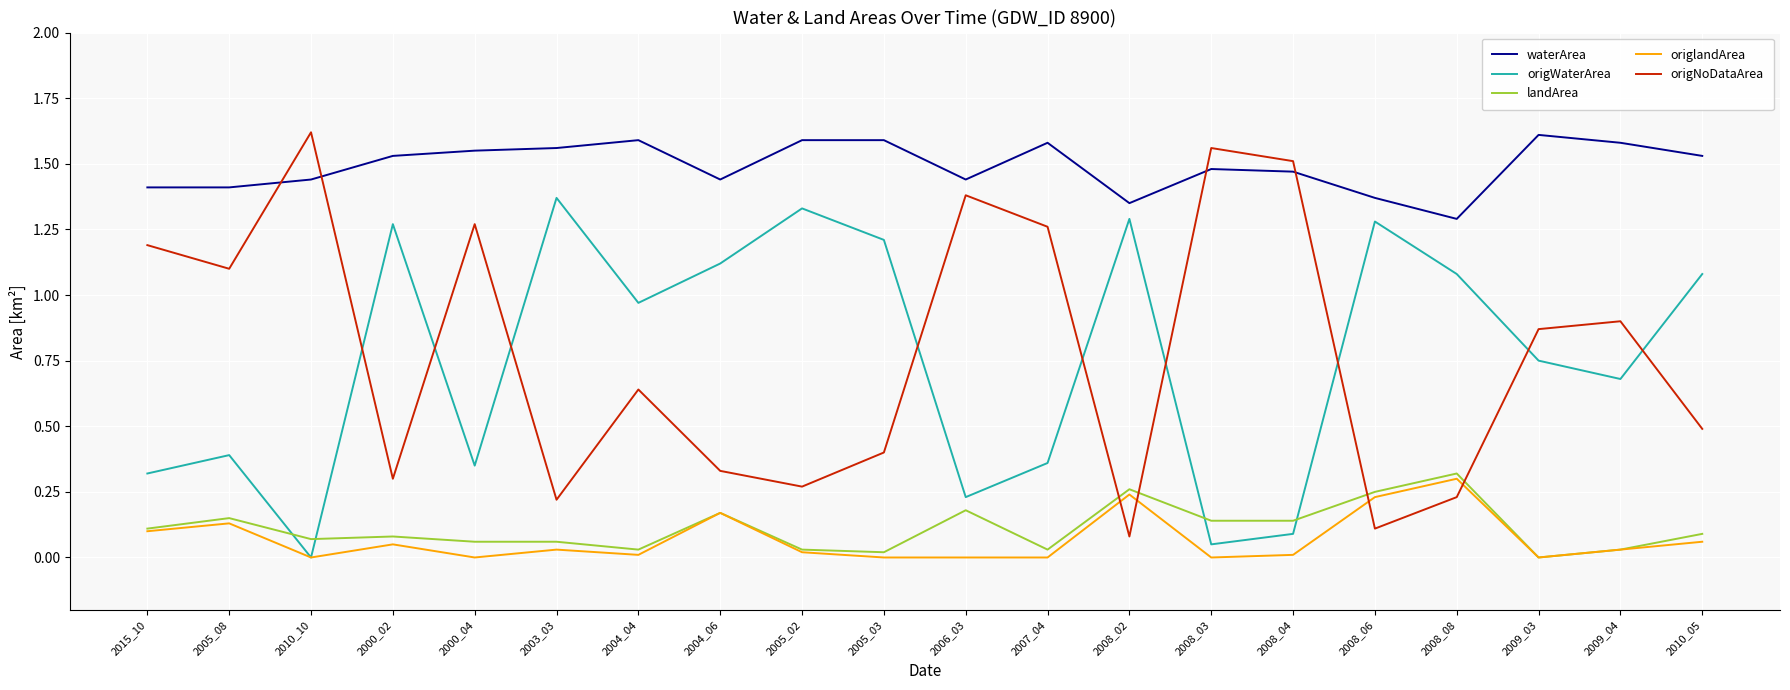

At which label does origWaterArea reach its minimum?

2010_10